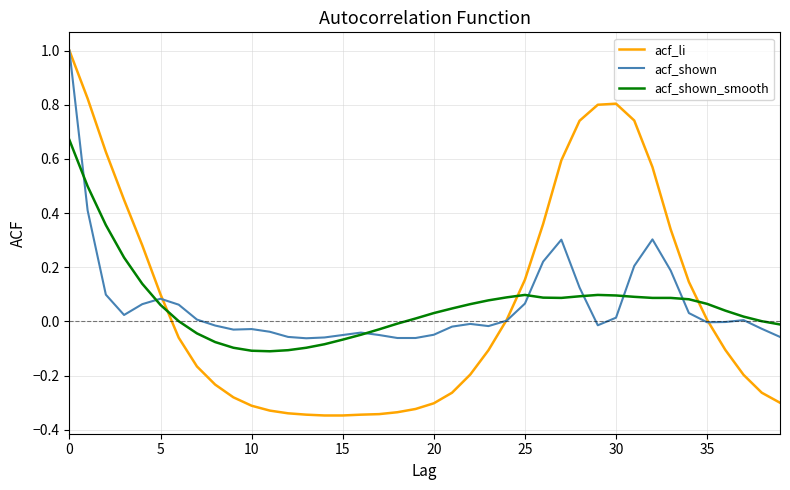

Which series has the widest spread of values?

acf_li